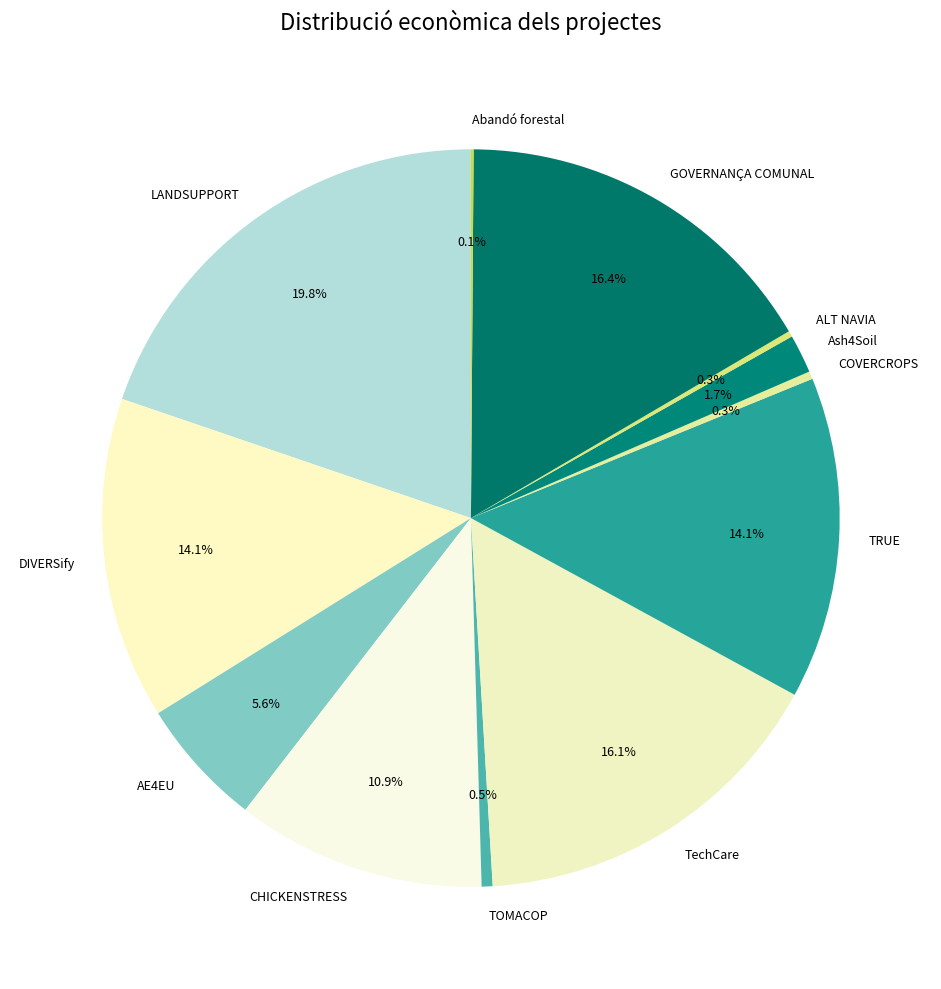

Combined, do AE4EU and COVERCROPS account for over 50%?

No